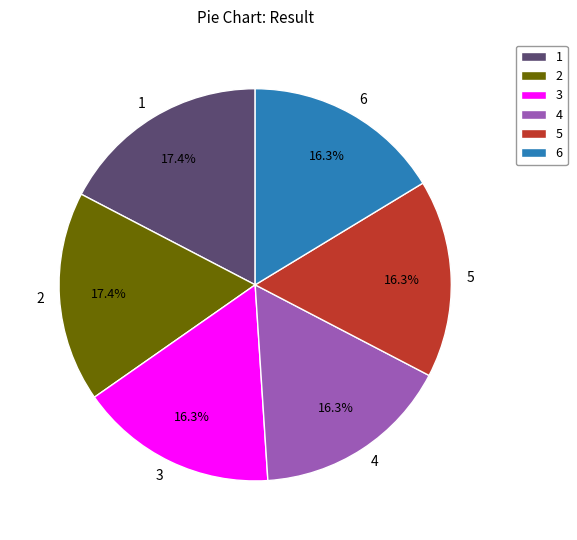

What is the ratio of the value at 2 to the value at 6?

1.1